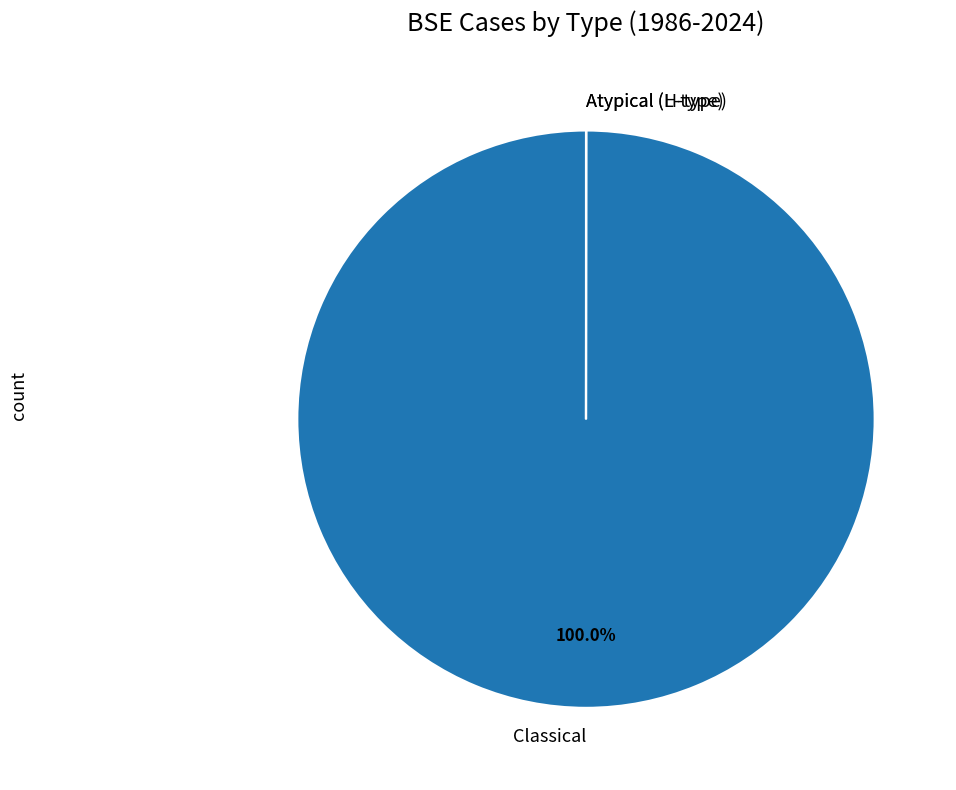

Which slice is the largest?

Classical